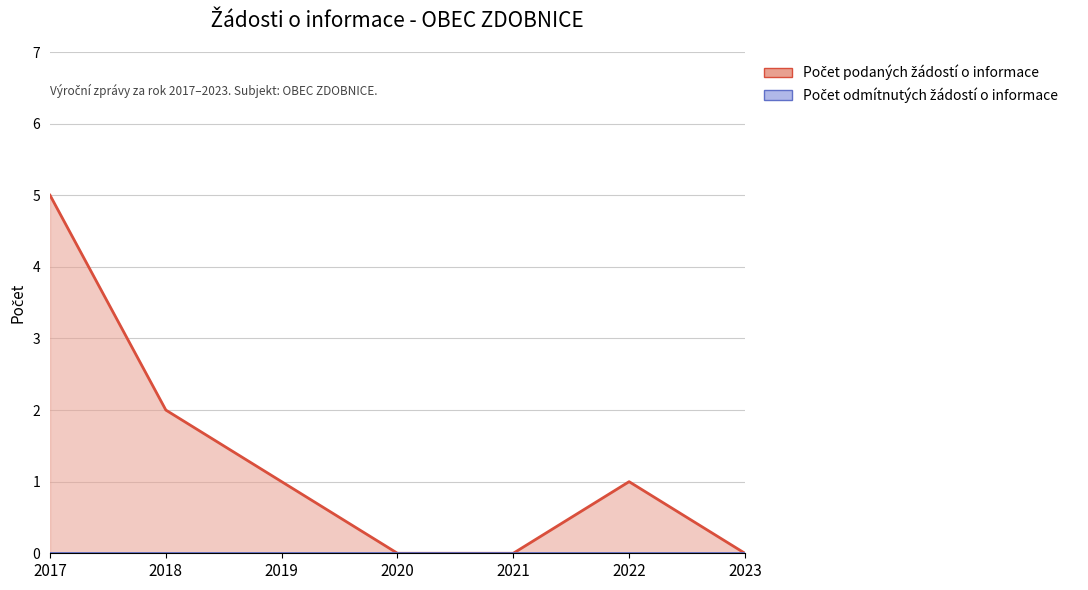

Which category has the highest value across all series?

2017